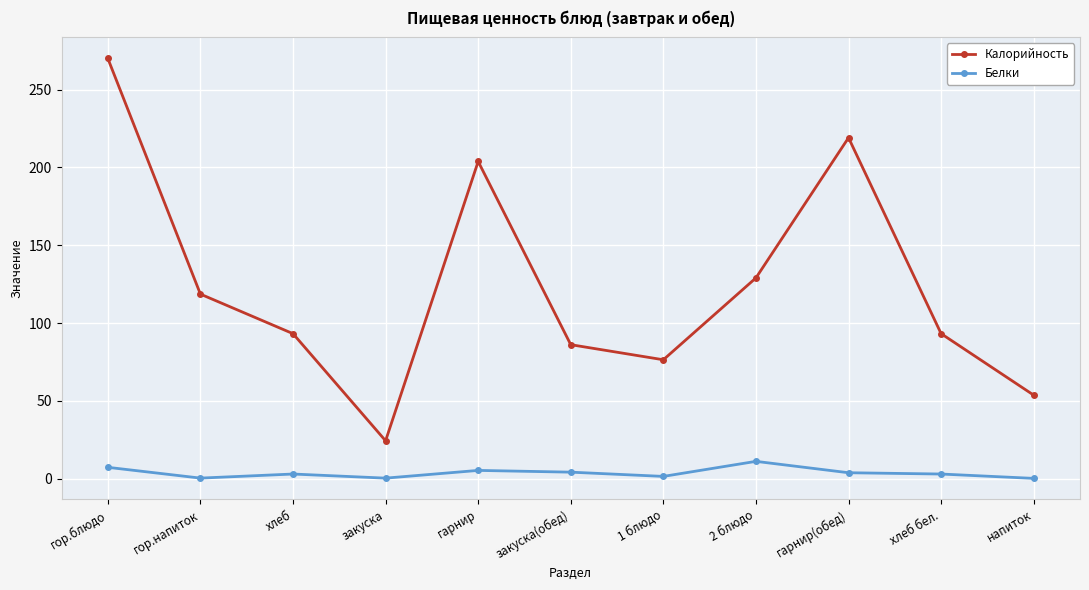

Which series changed the most between гарнир(обед) and хлеб бел.?

Калорийность